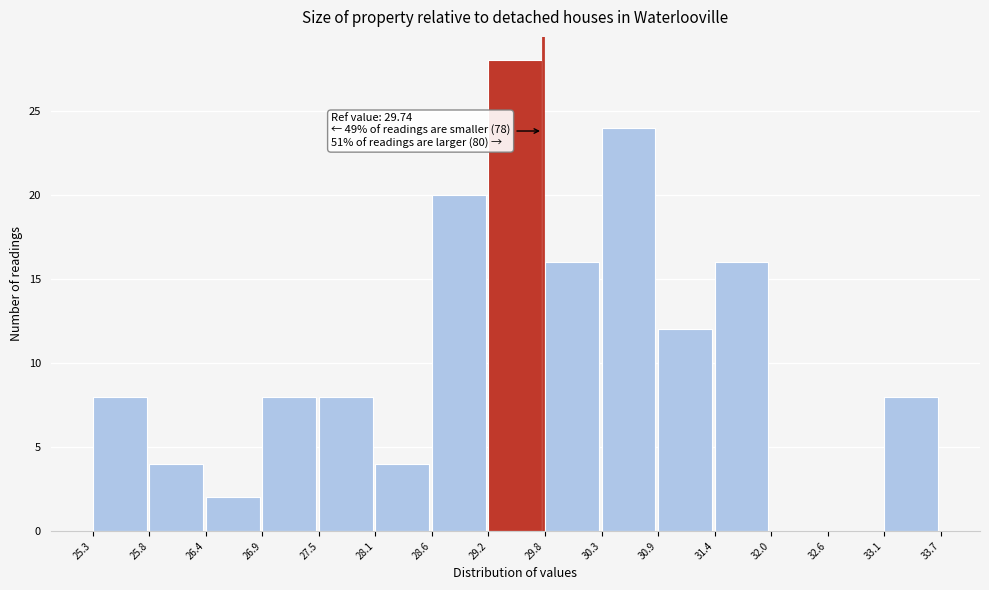

Which range on the x-axis has the tallest bar?

29.2 to 29.8